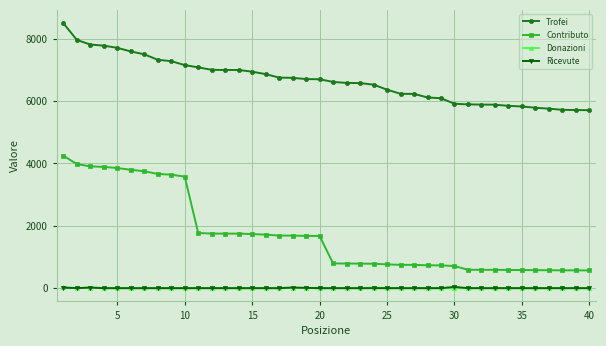

Which series has the widest spread of values?

Contributo